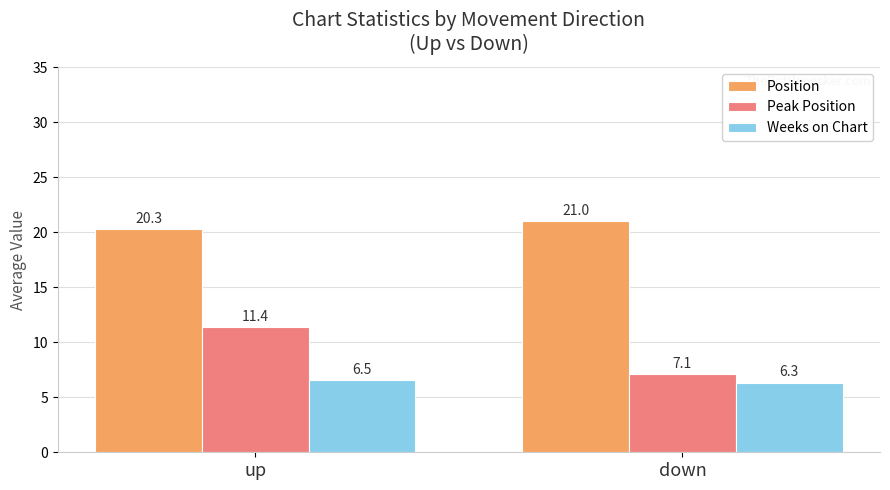

The Weeks on Chart series shows 9.9 at up. True or false?

False